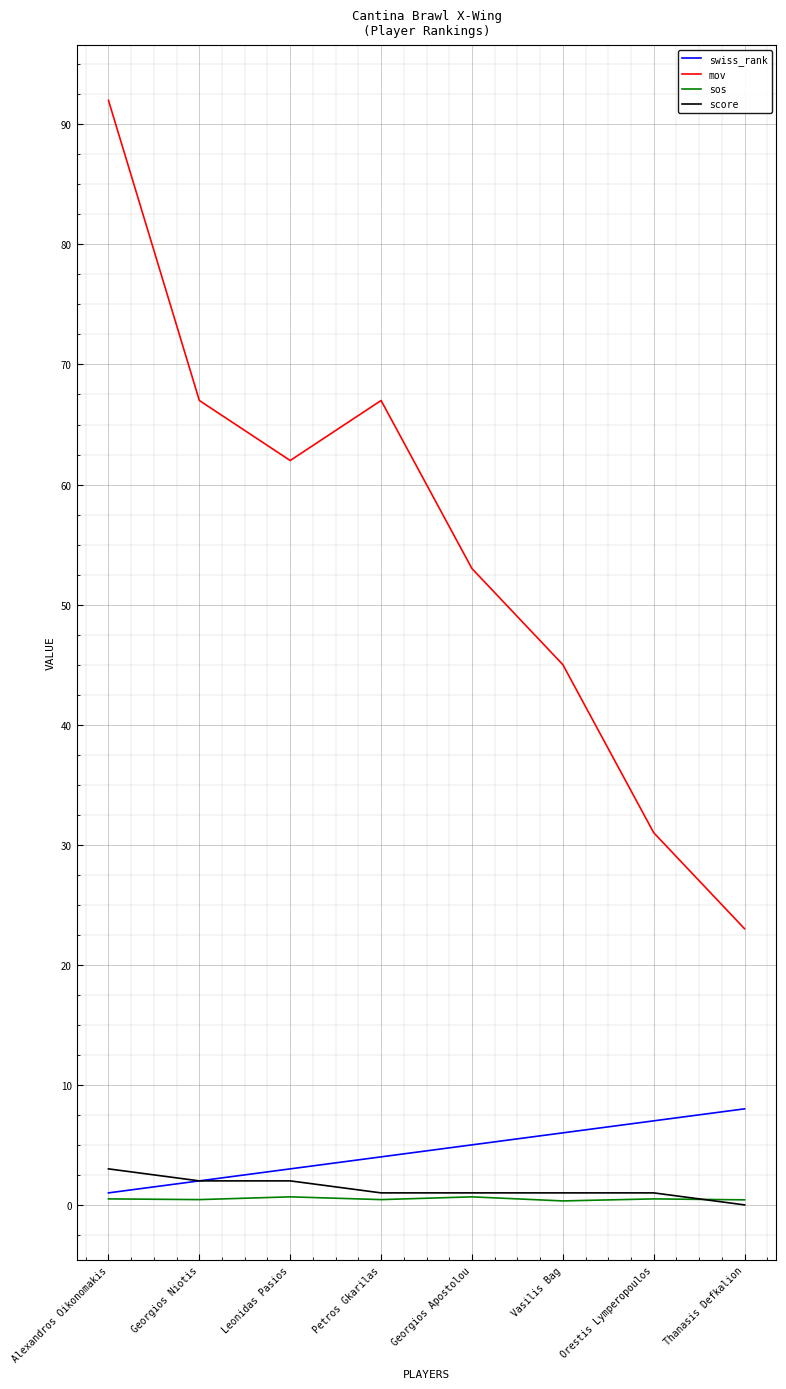

The value of mov at Thanasis Defkalion is 11.6. True or false?

False